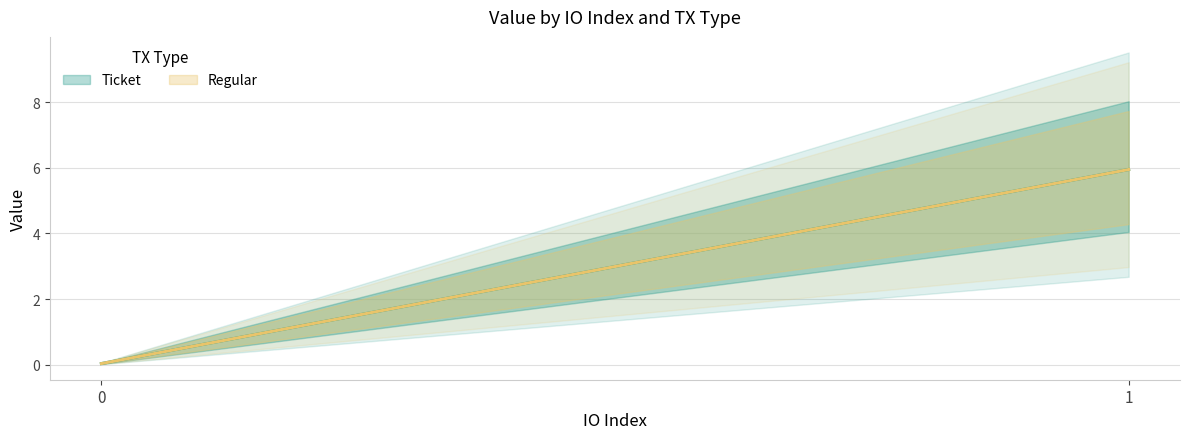

Reading left to right, list all the values displayed in this chart.

Ticket: 0.0	6.0
Regular: 0.0	6.0